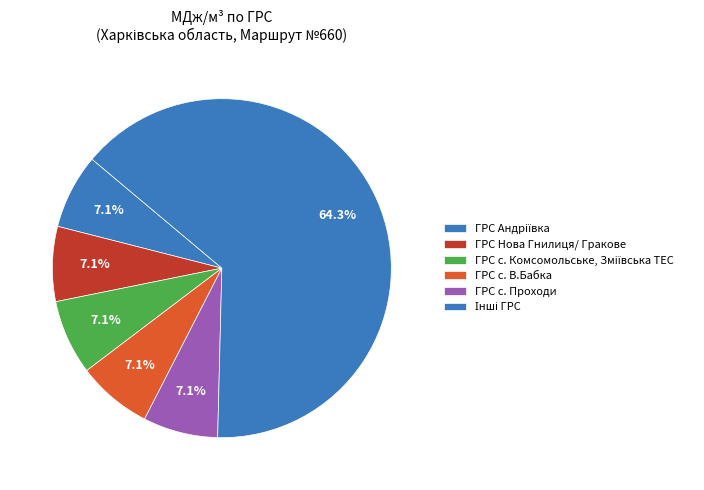

How many segments does this pie chart have?

6